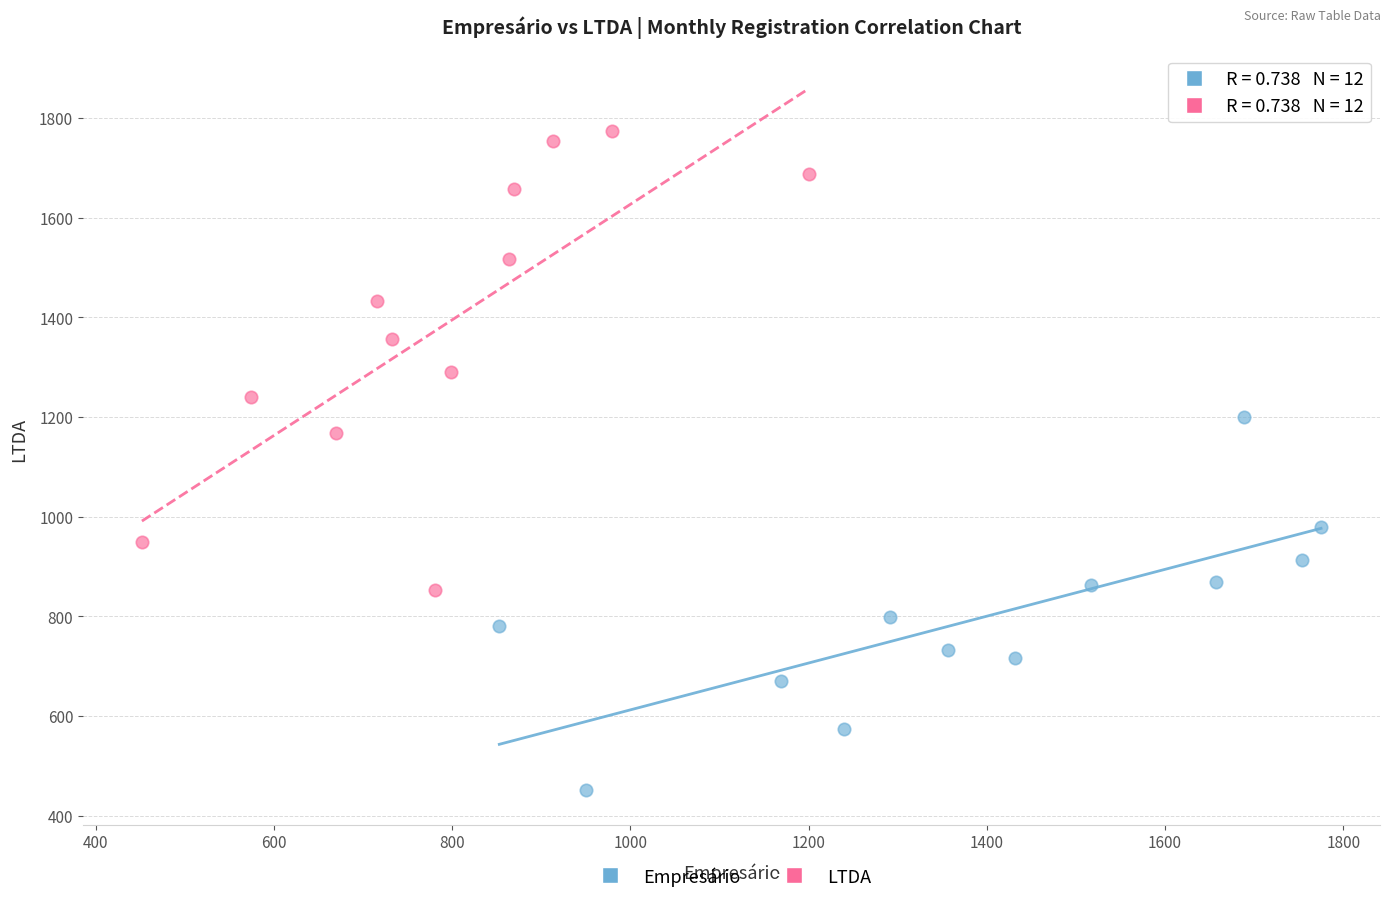

What are all the series names shown in the legend?

Empresário, LTDA